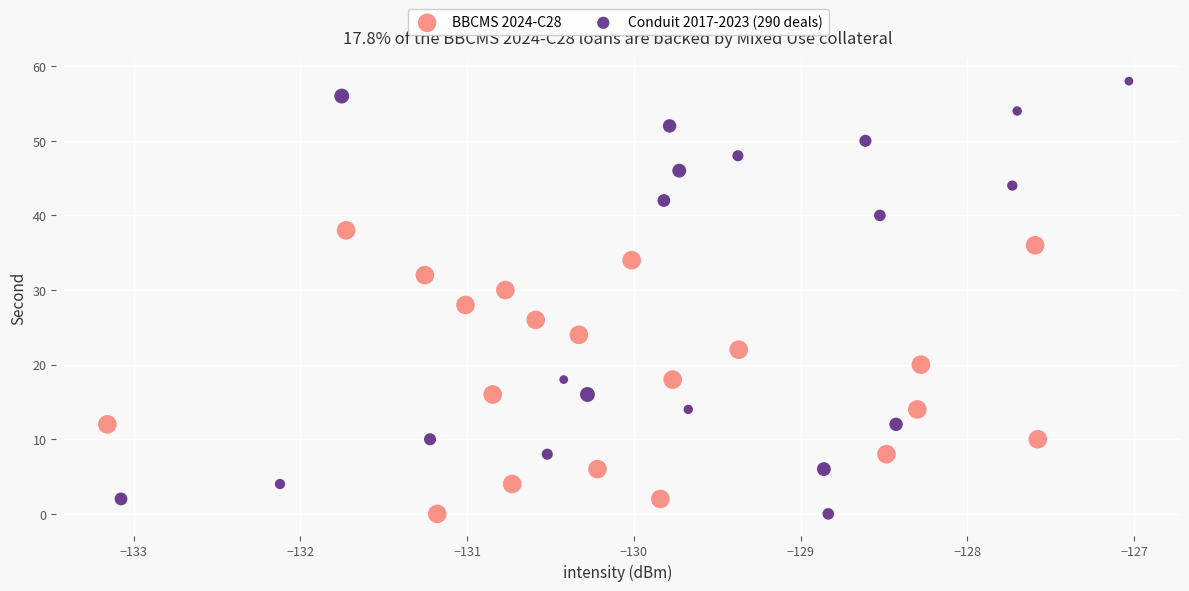

Which series has the largest Y range (max minus min)?

Conduit 2017-2023 (290 deals)